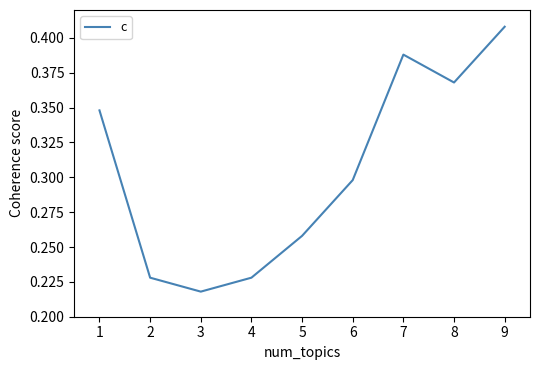

Which label corresponds to the smallest value in the chart?

3